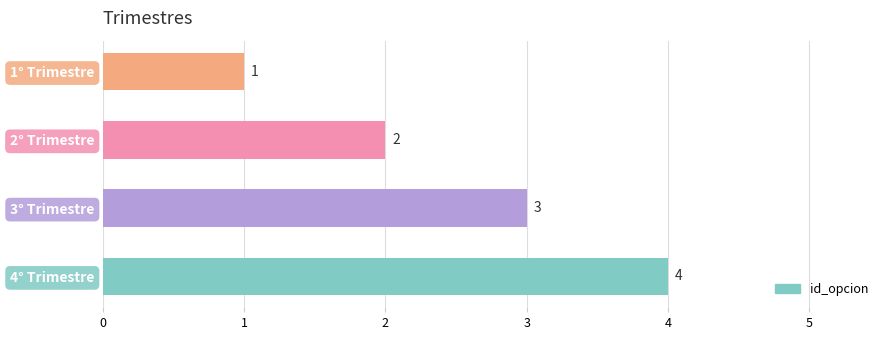

What is the difference between the values at 2° Trimestre and 1° Trimestre?

1